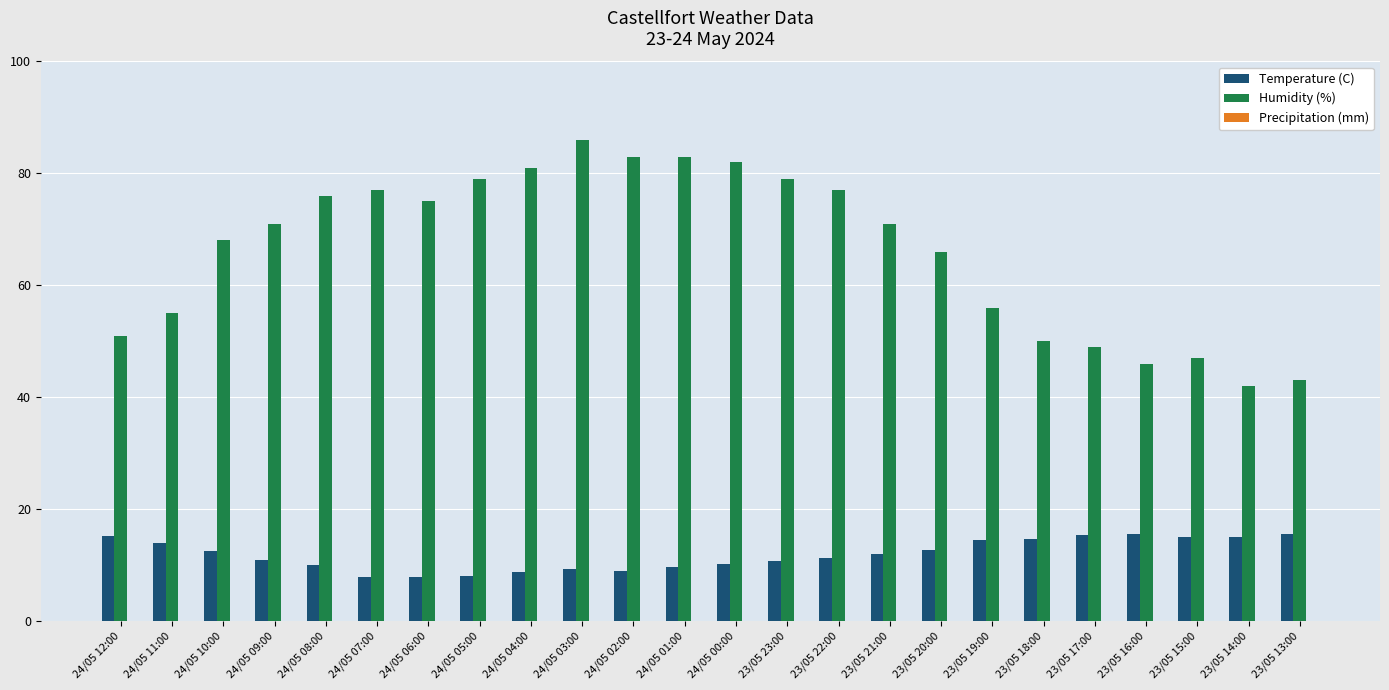

What is the label of the 6th bar from the right?

23/05 18:00